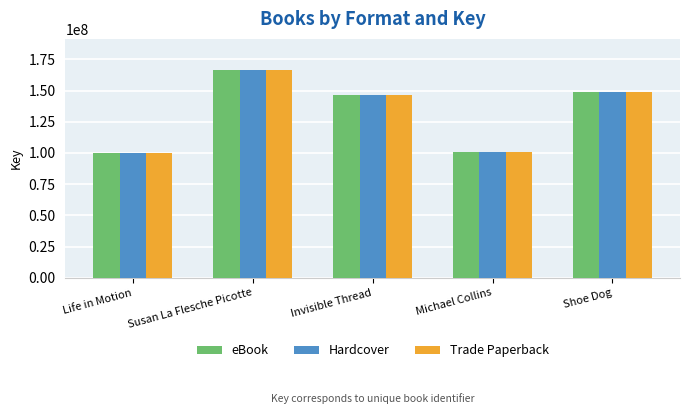

What is the sum of all eBook values?

663381520